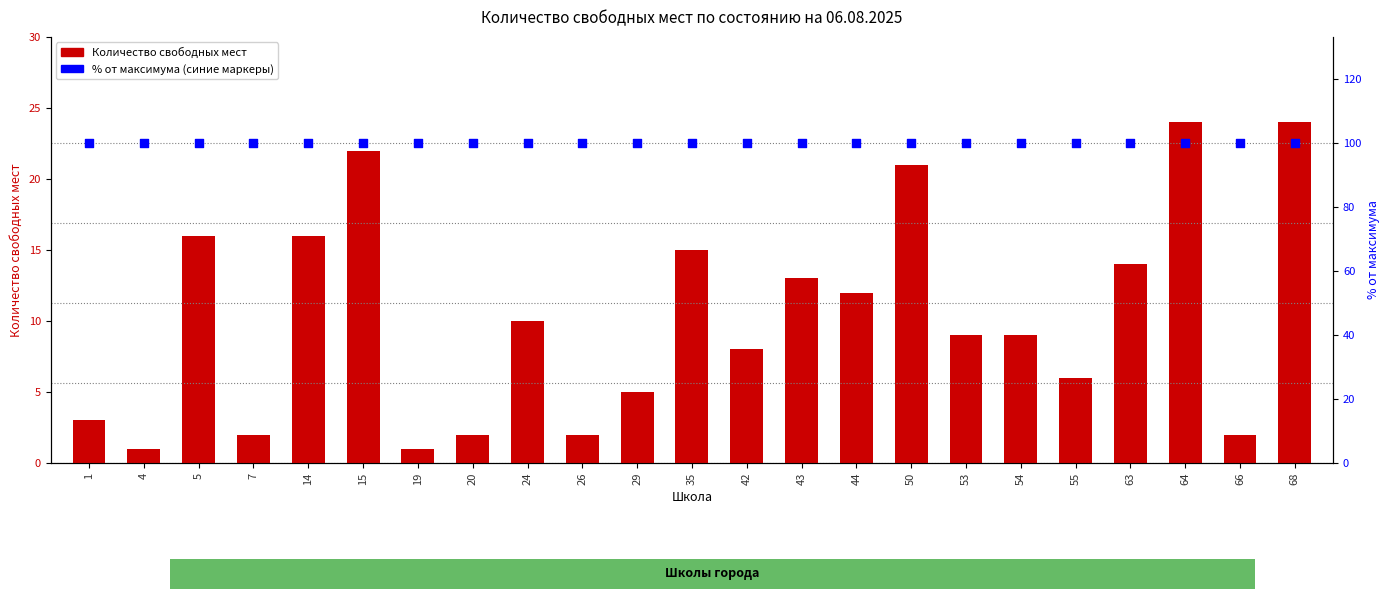

Which series reaches the minimum Y coordinate?

Количество свободных мест